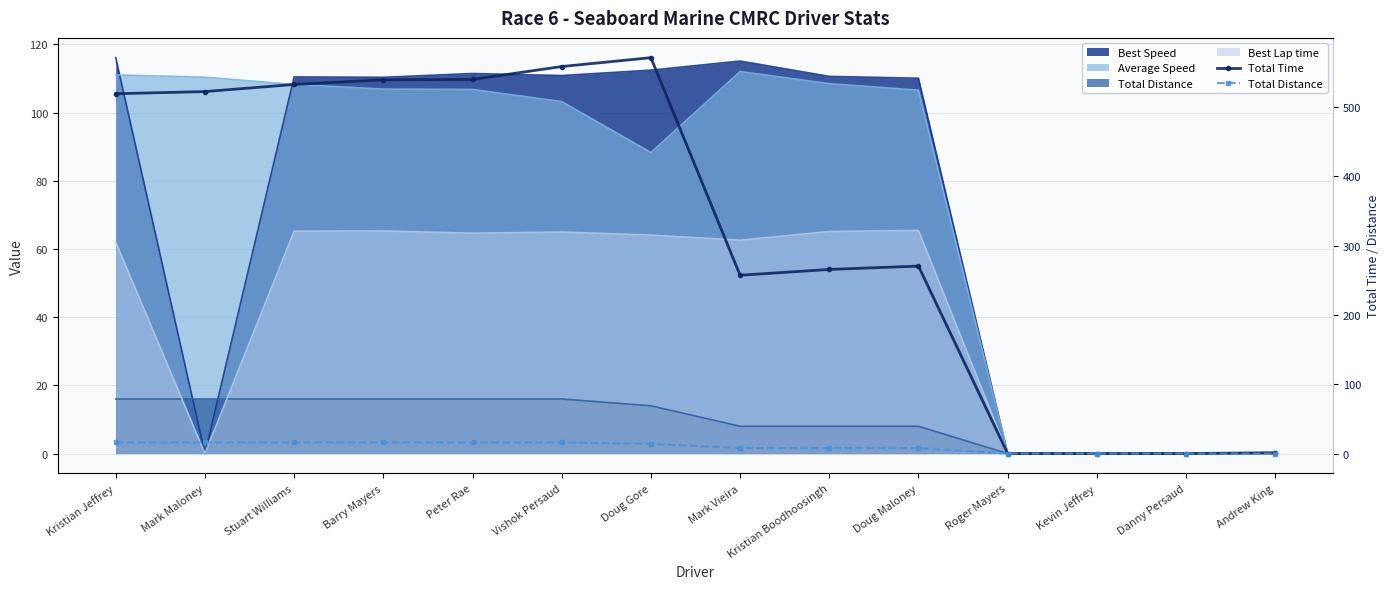

At how many categories does at least one series exceed 394?

7